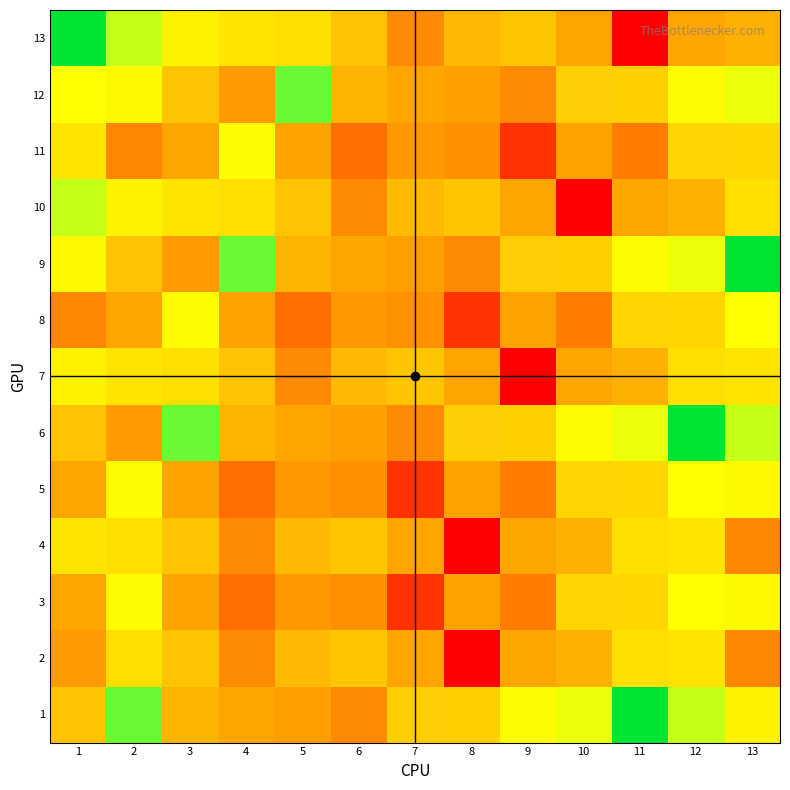

What is the spread (max minus min) of values at 12?

104.0